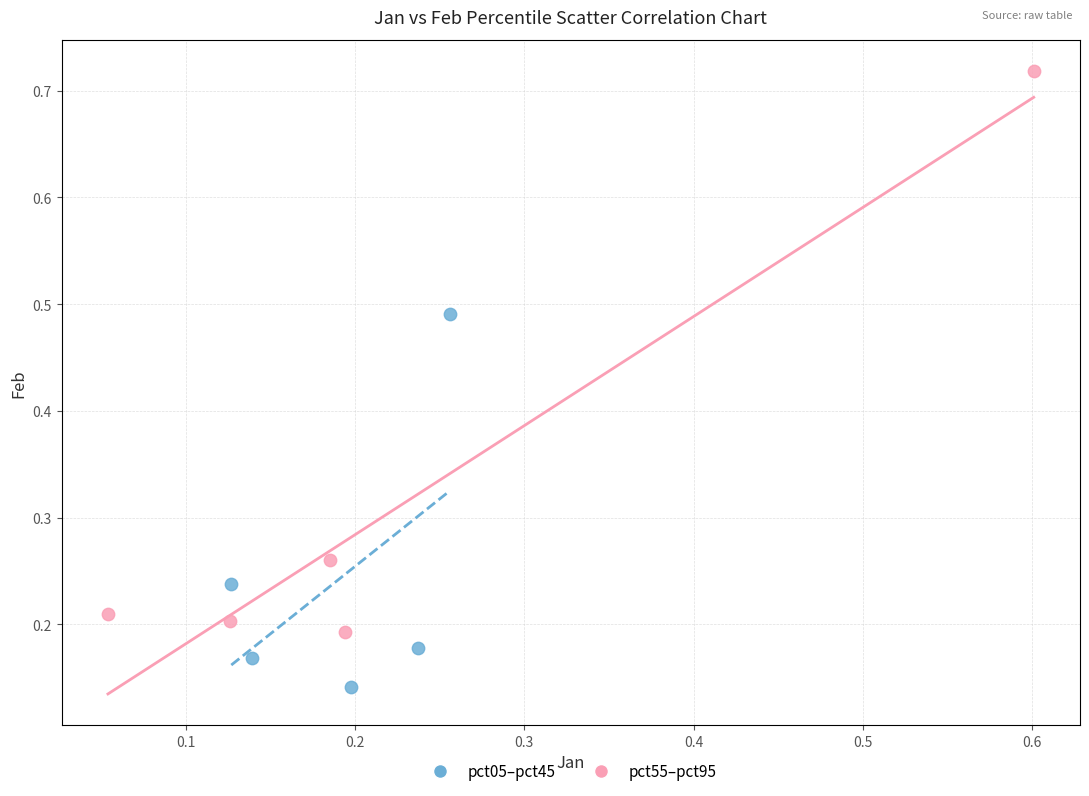

Which series has the widest spread of Y values?

pct55–pct95